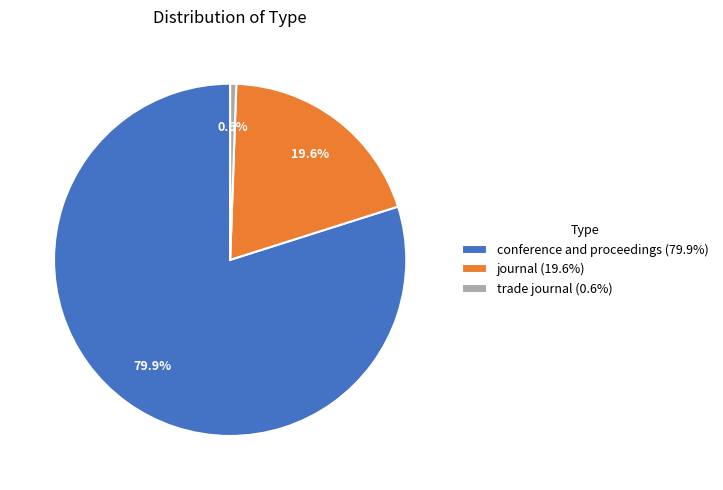

Count the number of slices in the pie.

3